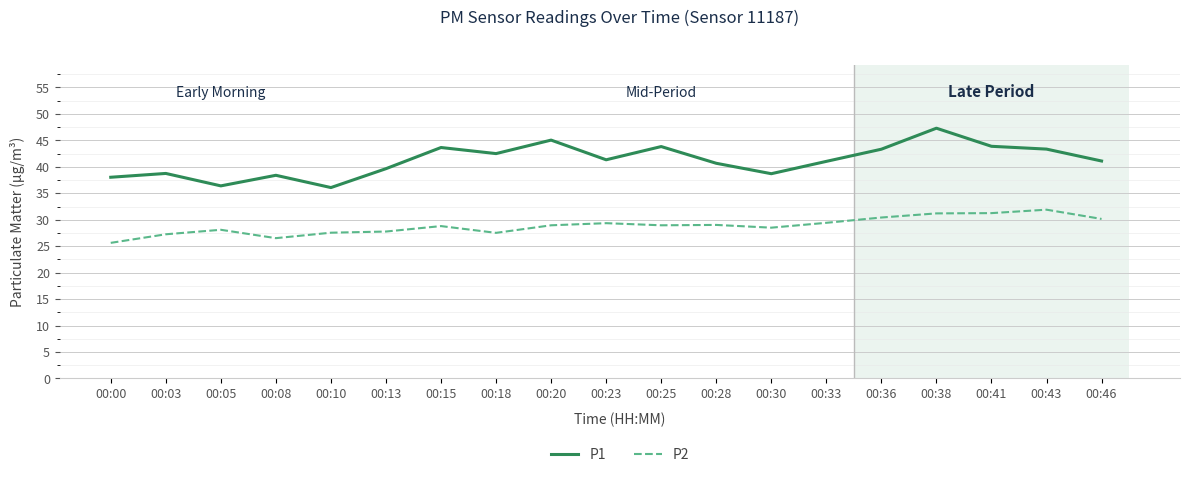

The value of P1 at 00:03 is 60.9. True or false?

False